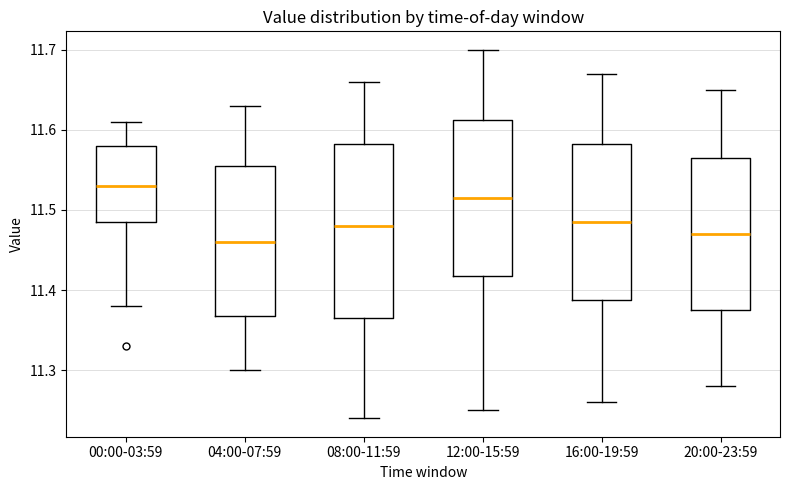

Comparing the boxes themselves (not the whiskers), which one is the tallest?

08:00-11:59